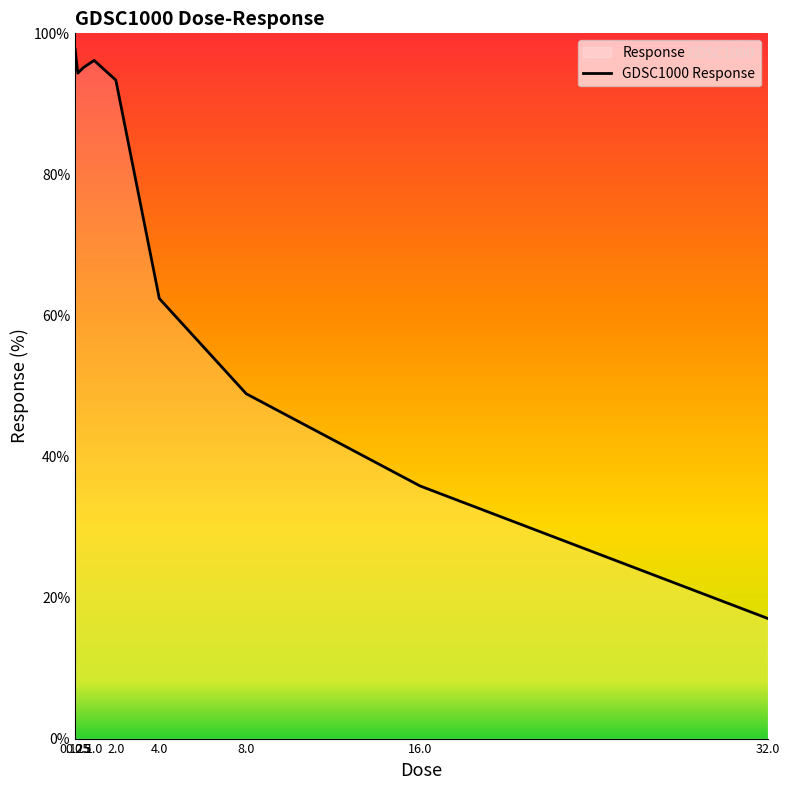

The value at 1.0 is 127.5. True or false?

False